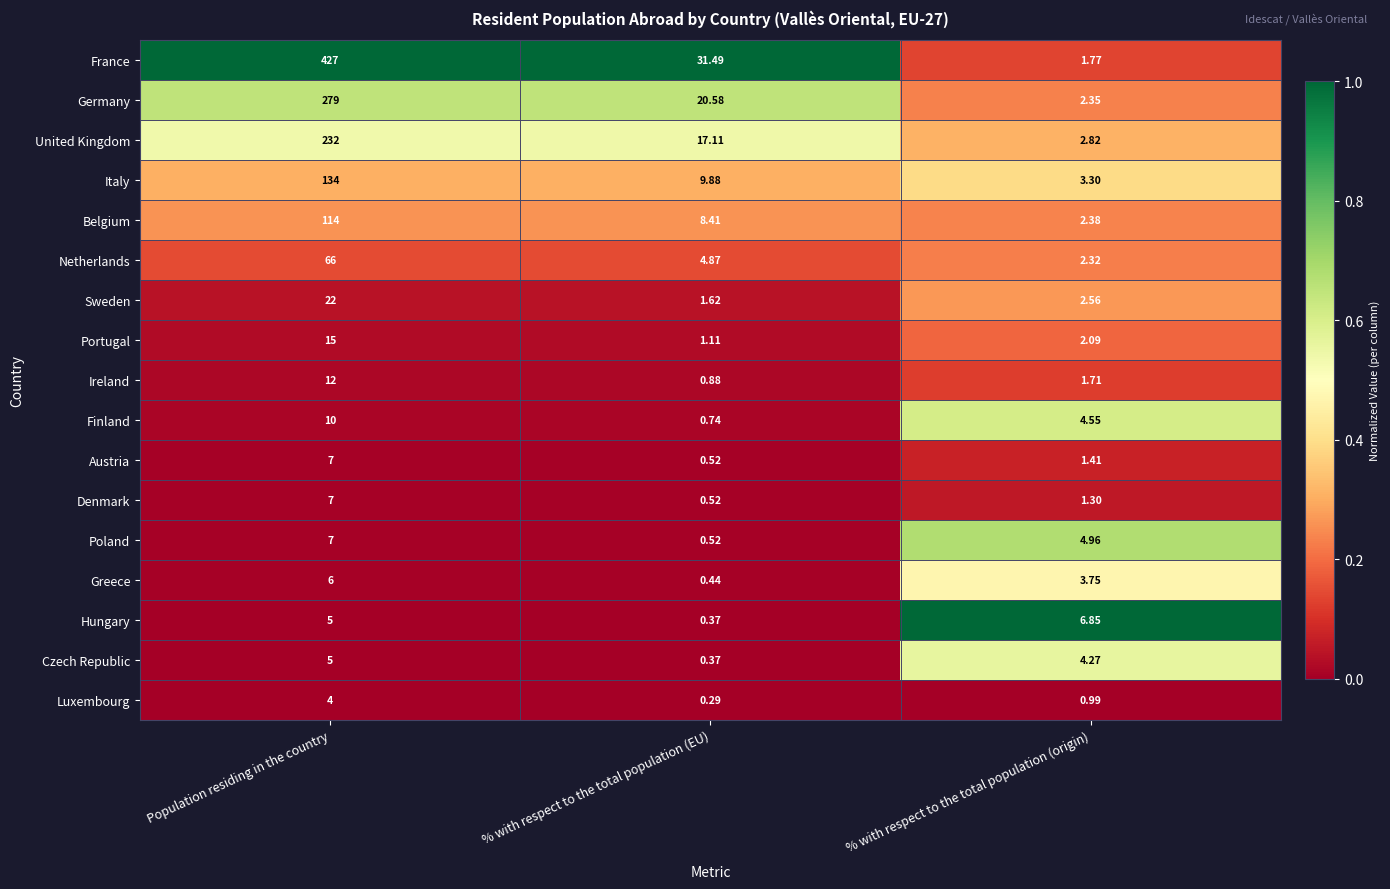

Which series has the widest spread of values?

France